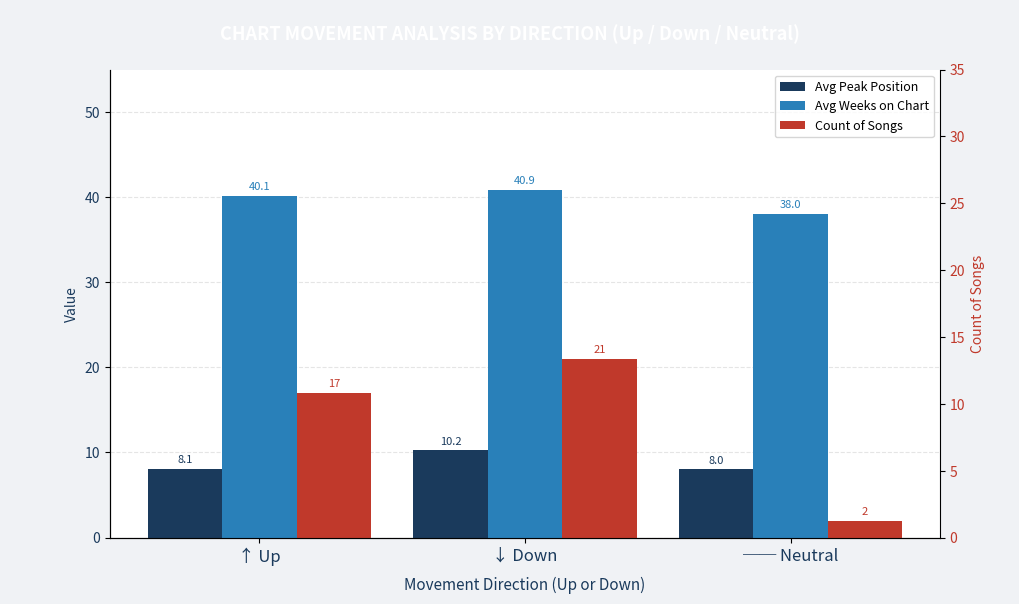

How many bars are there in each group?

3